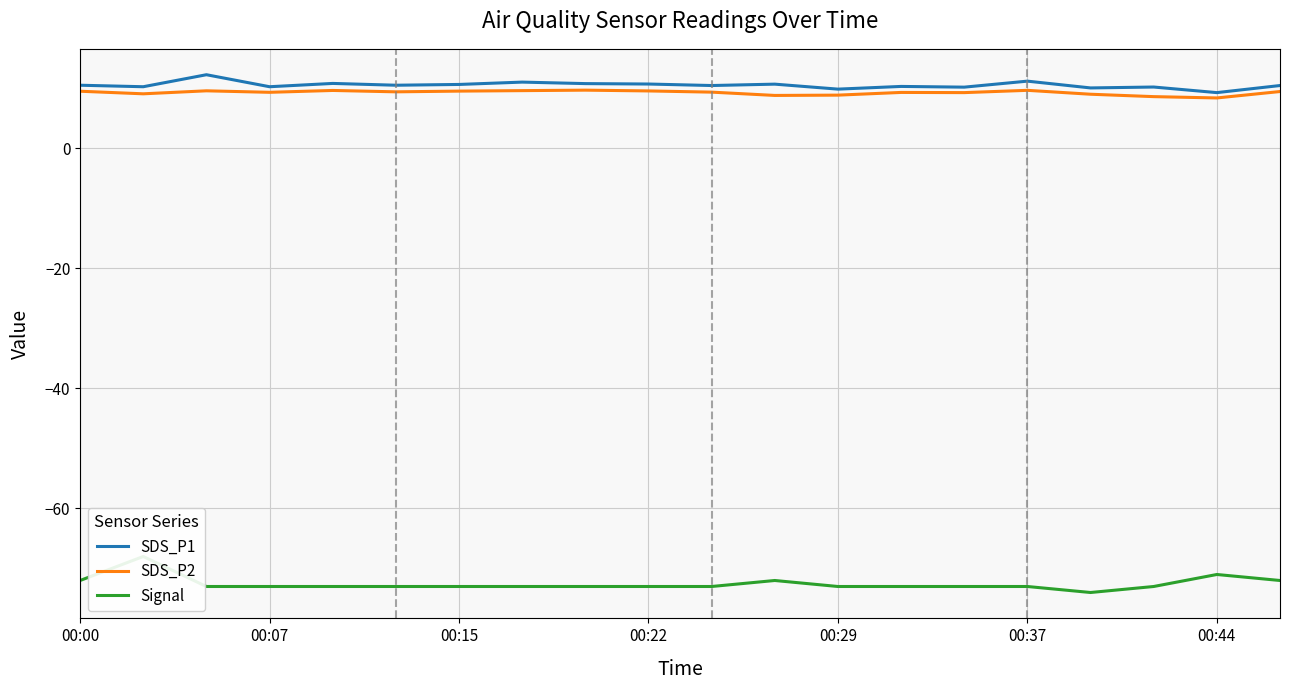

List the series in order of their peak value, lowest first.

Signal, SDS_P2, SDS_P1